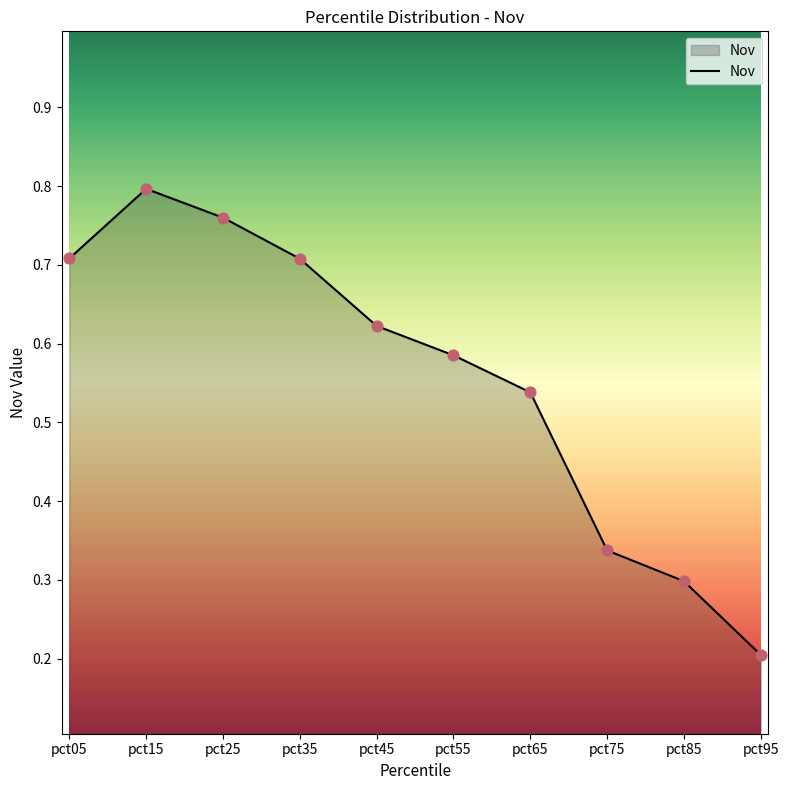

Between pct65 and pct35, which is larger?

pct35